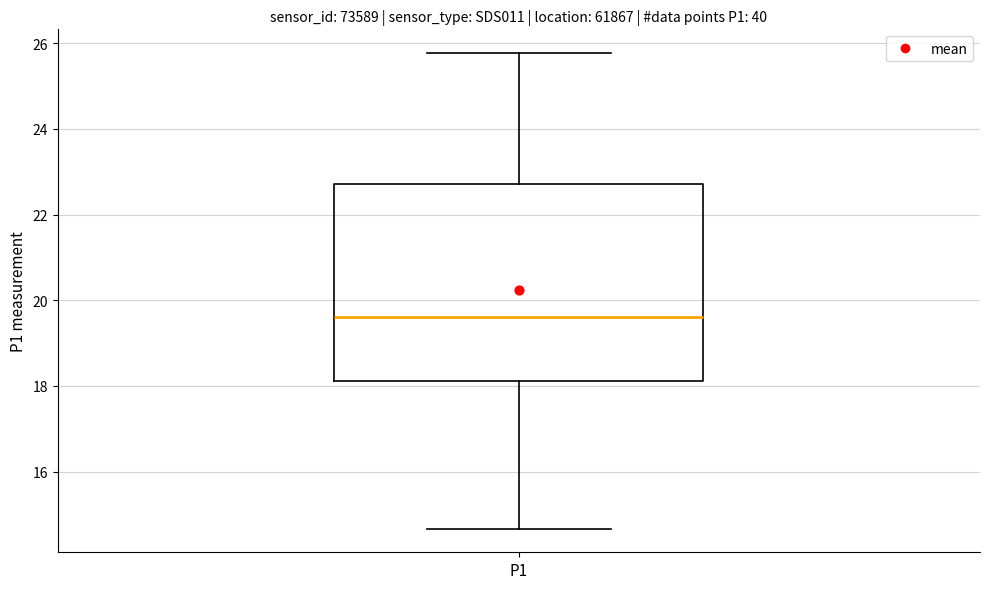

Where does the lower whisker of the box for P1 end on the y-axis? The values are not printed on the chart, so give them approximately, as read against the axis.

14.6